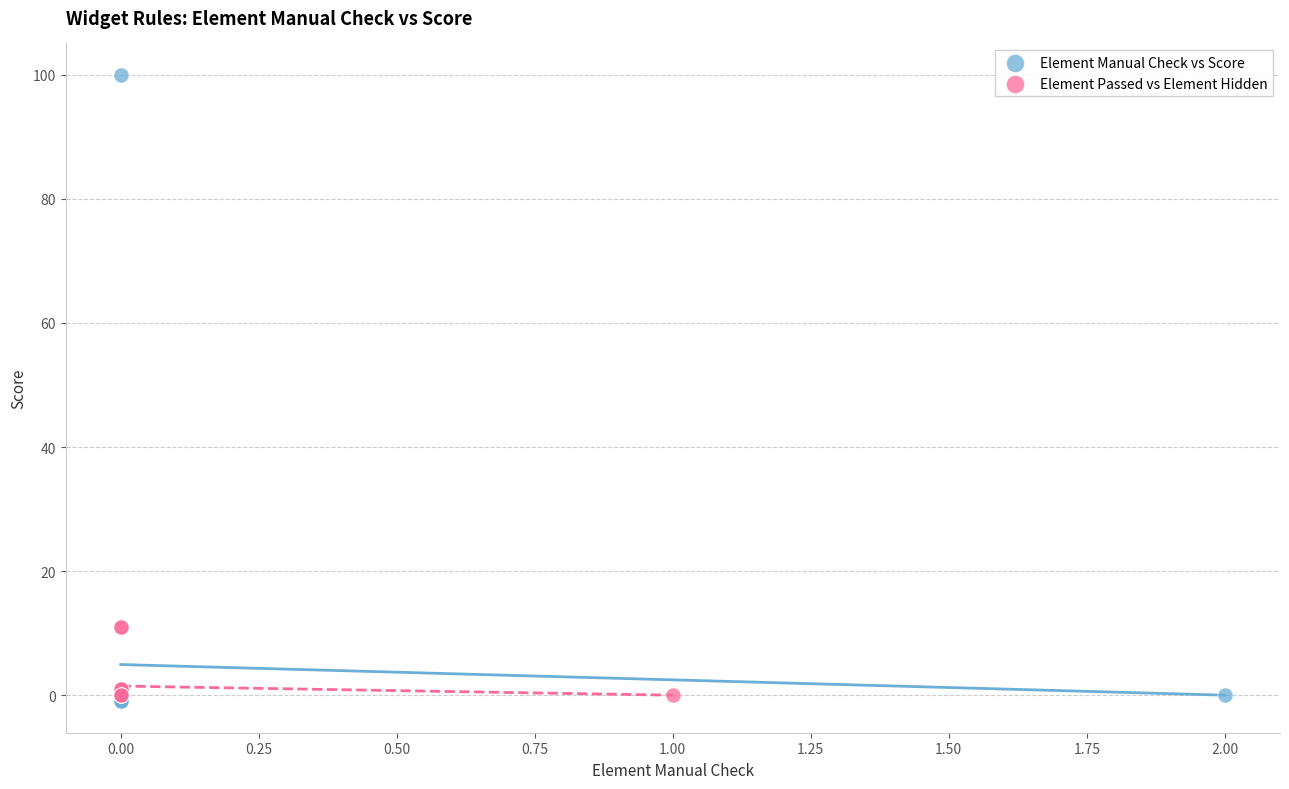

Which series contains the highest Y value?

Element Manual Check vs Score